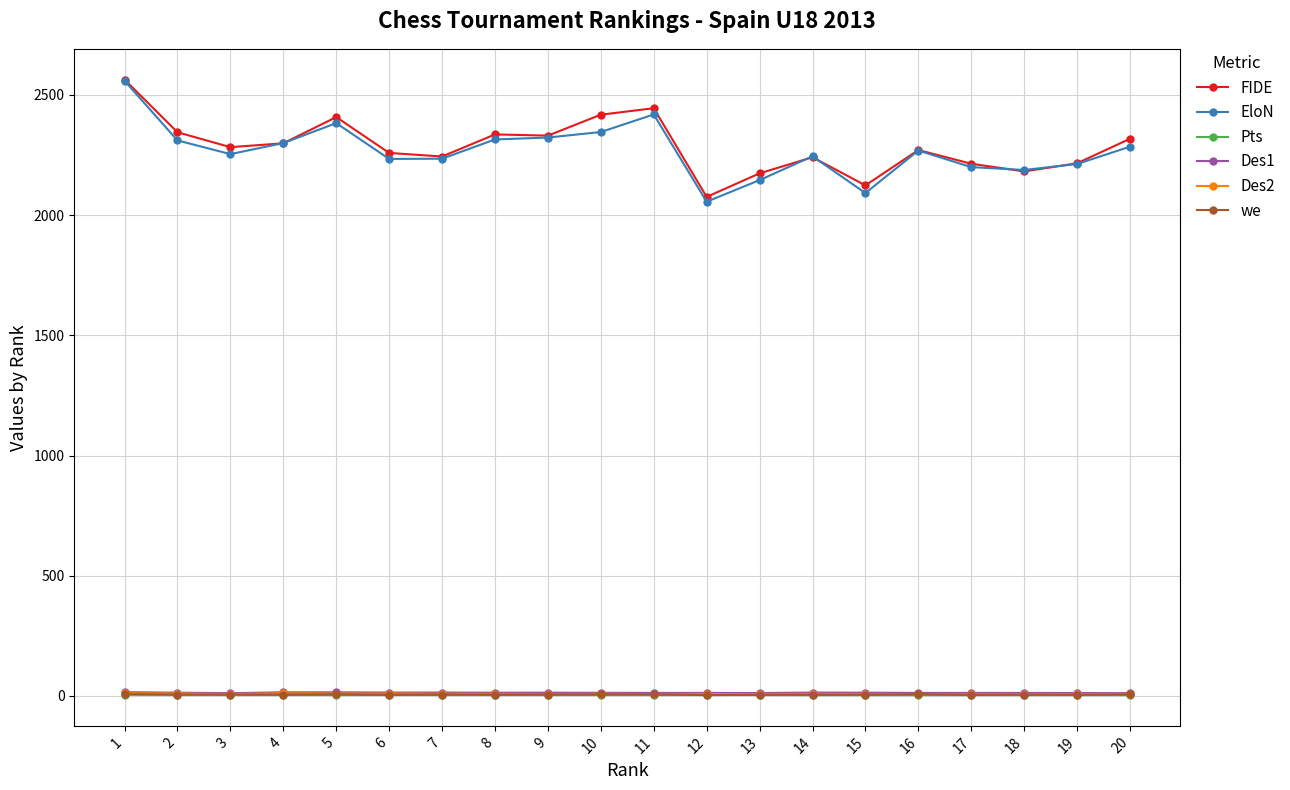

What is the difference between the we values at 12 and 18?

2.0